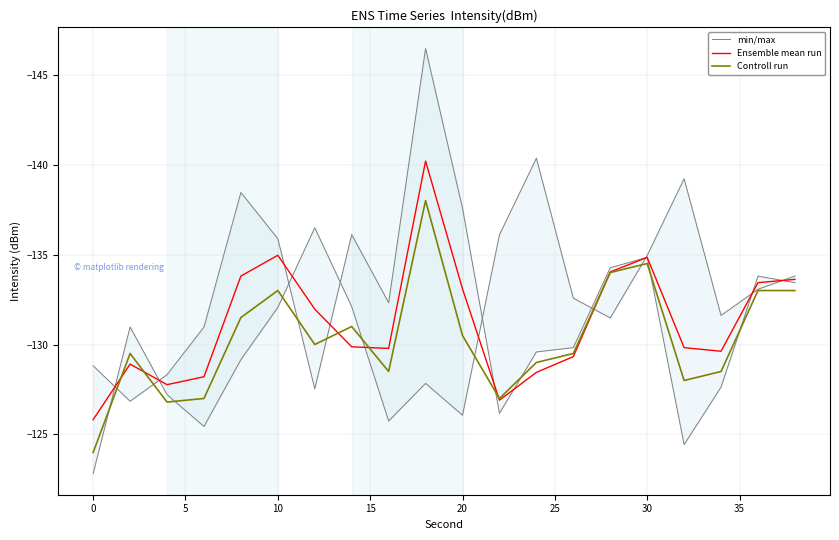

What value does the Ensemble mean run series have at 10?

-135.0